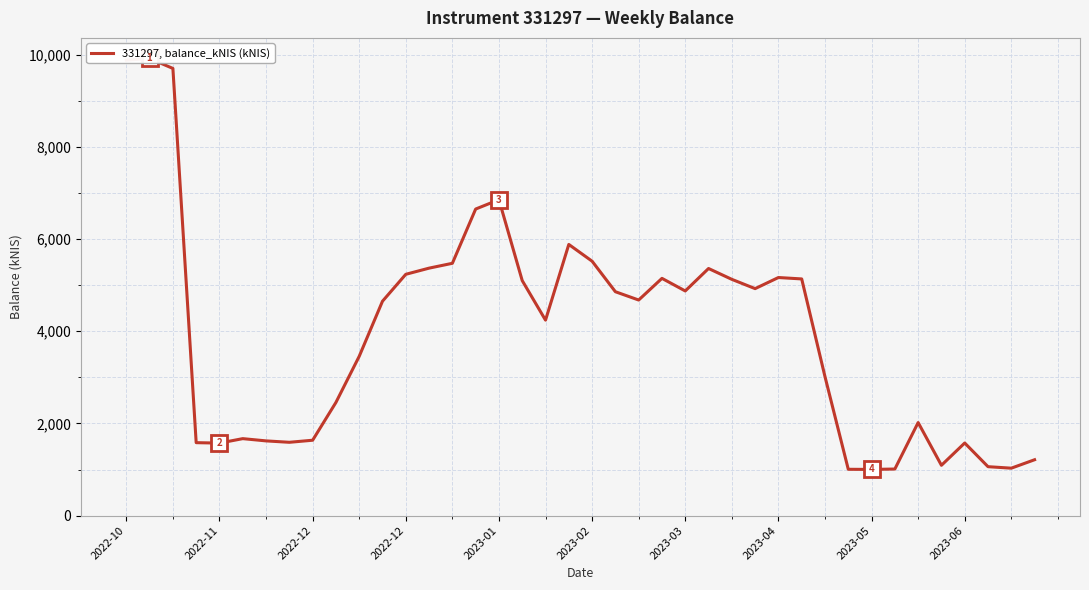

The chart shows a value of 4875.6 at 2023-03. True or false?

True